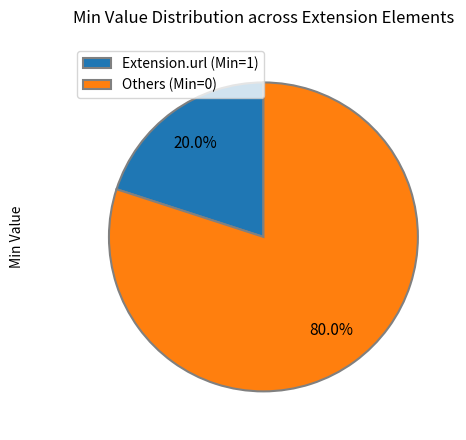

Is Extension.url (Min=1) the majority of the pie?

No